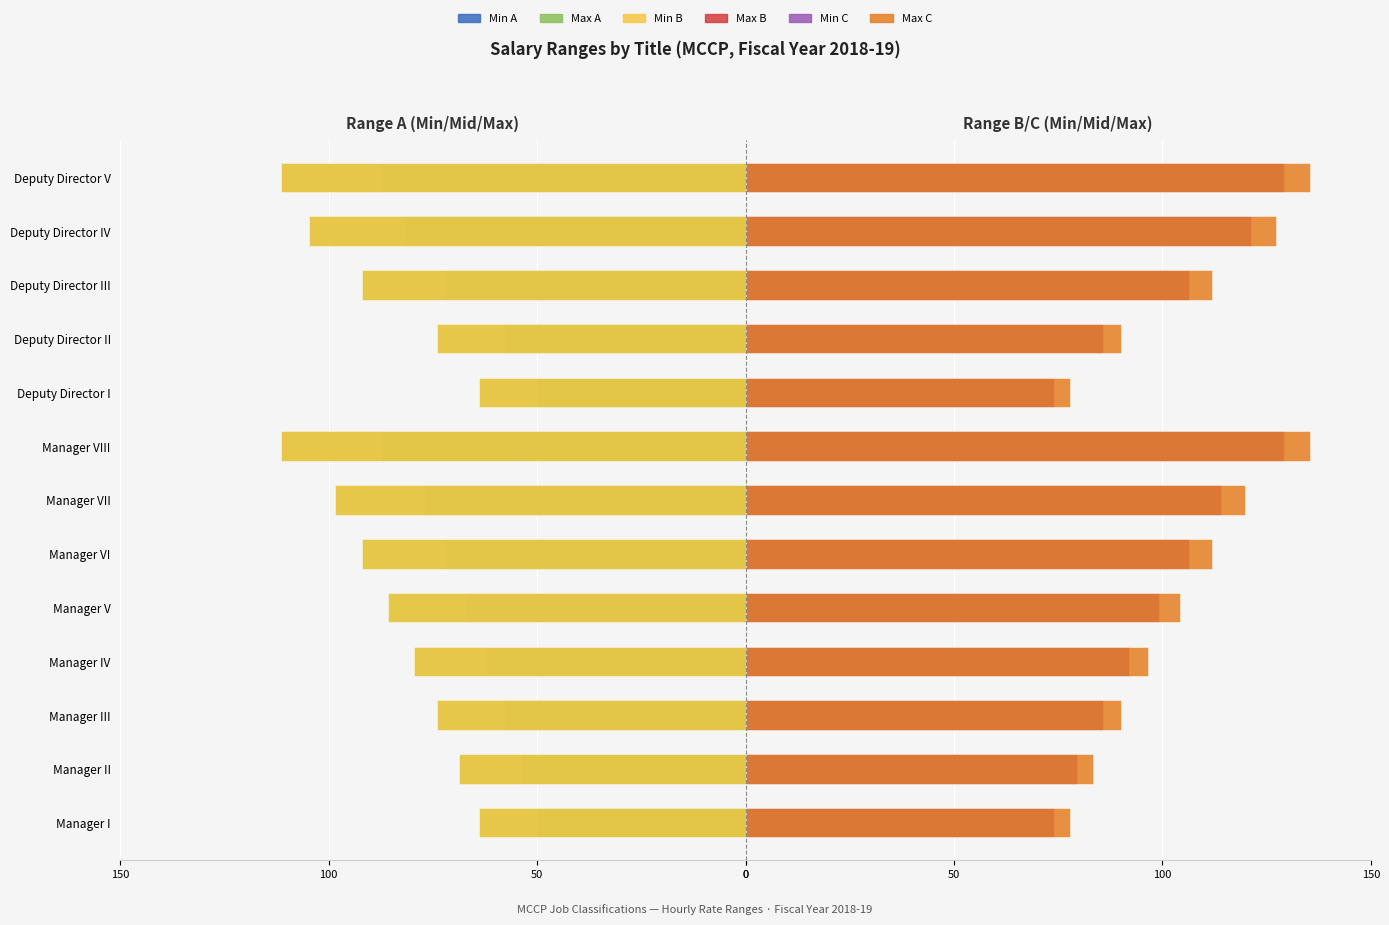

Count the number of data series in this chart.

6